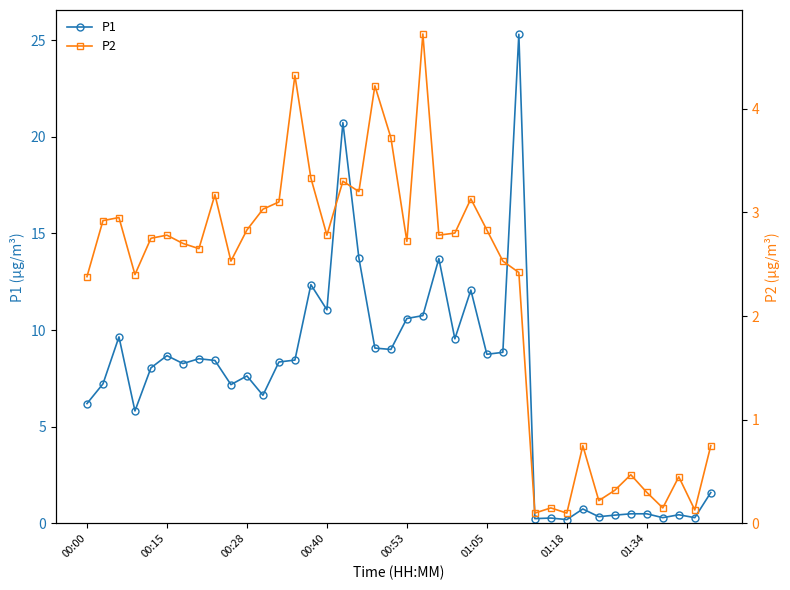

Is this an area chart (filled region under the line)?

No